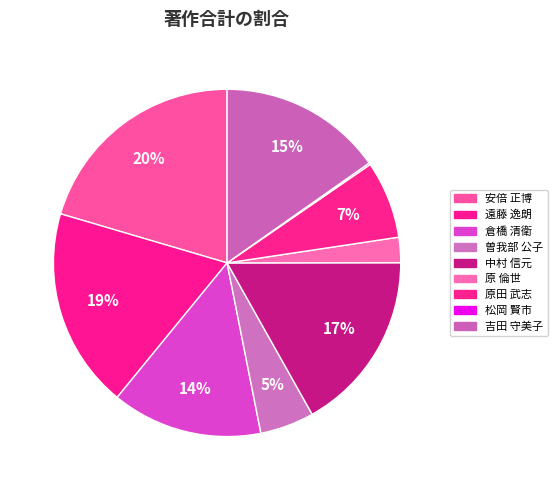

What percentage is the 安倍 正博 slice, to the nearest percent?

20%